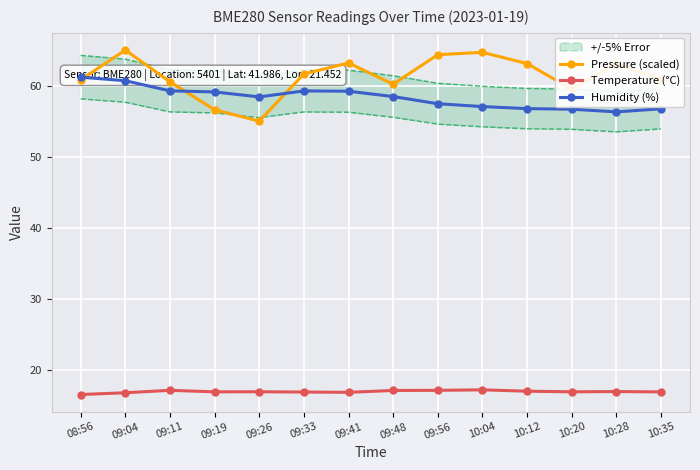

What is the difference between the maximum and minimum values in the Pressure (scaled) series?

10.0